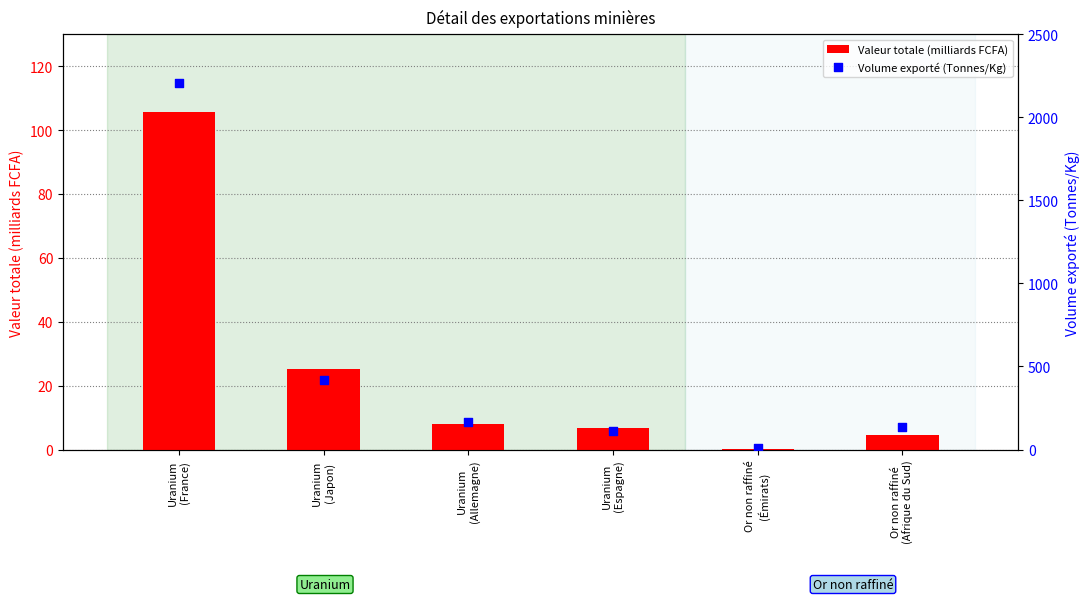

Which series reaches the maximum Y coordinate?

Volume exporté (Tonnes/Kg)